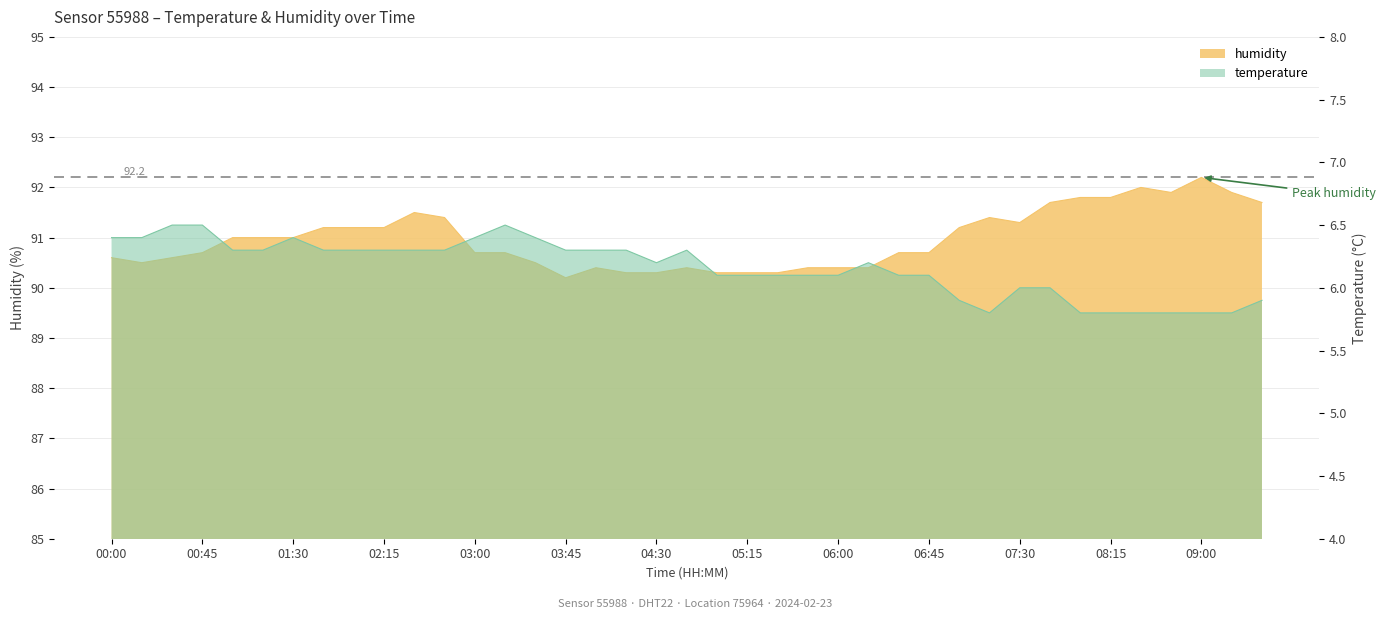

What position from the left is 07:00?

29